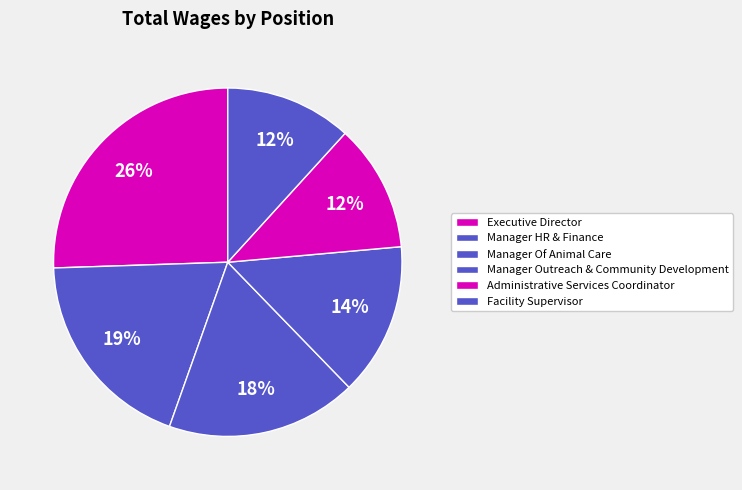

Rank the categories by value from lowest to highest.

Facility Supervisor, Administrative Services Coordinator, Manager Outreach & Community Development, Manager Of Animal Care, Manager HR & Finance, Executive Director